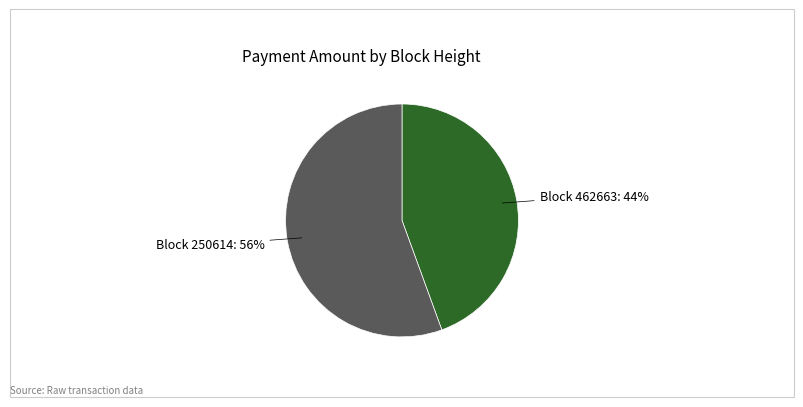

Is the sum of Block 462663 and Block 250614 greater than half?

Yes